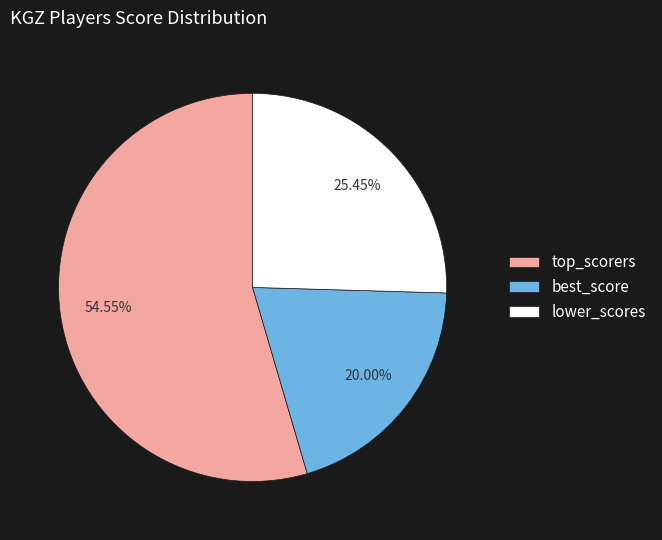

Rank the categories by value from lowest to highest.

best_score, lower_scores, top_scorers